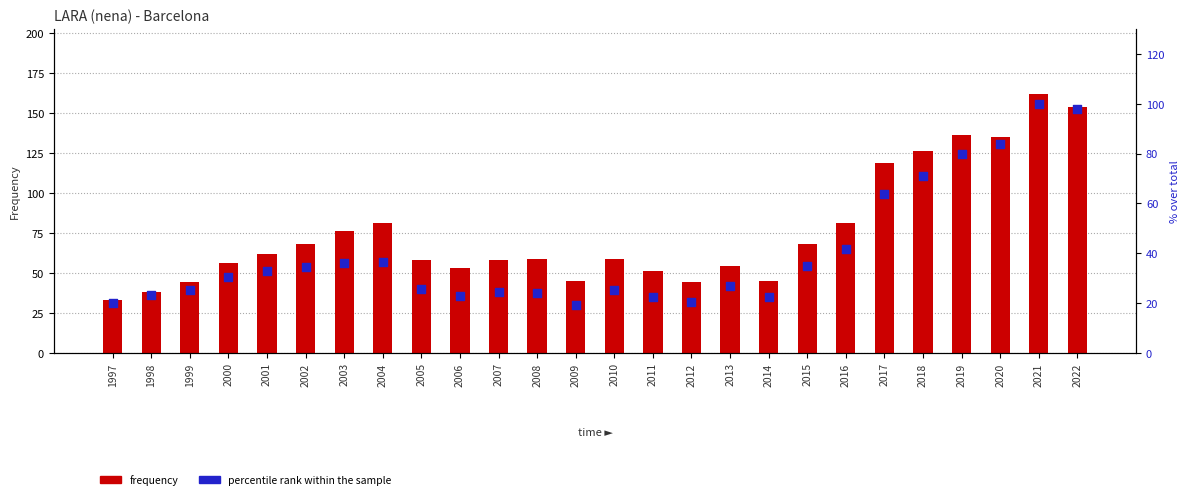

Which series contains the highest Y value?

frequency